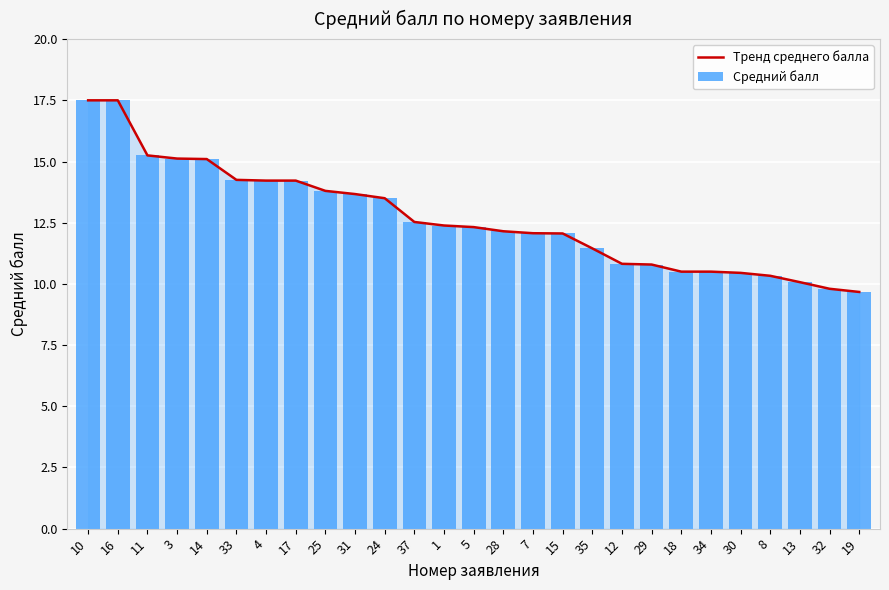

What is the difference between the Средний балл values at 25 and 19?

4.1